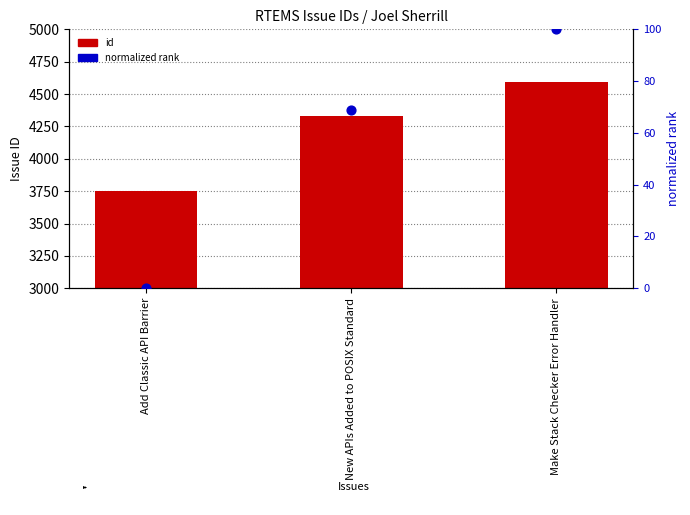

Which series has the largest total across all categories?

id